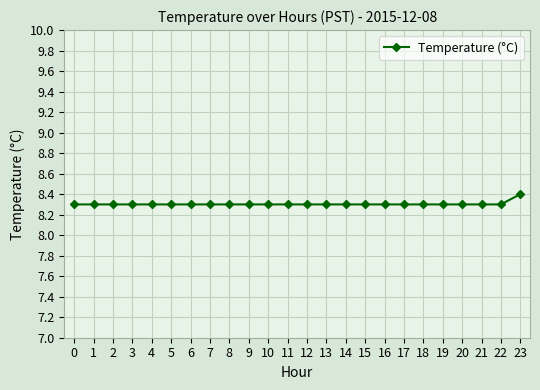

Reading right to left, extract all data points from this chart.

23=8.4	22=8.3	21=8.3	20=8.3	19=8.3	18=8.3	17=8.3	16=8.3	15=8.3	14=8.3	13=8.3	12=8.3	11=8.3	10=8.3	9=8.3	8=8.3	7=8.3	6=8.3	5=8.3	4=8.3	3=8.3	2=8.3	1=8.3	0=8.3